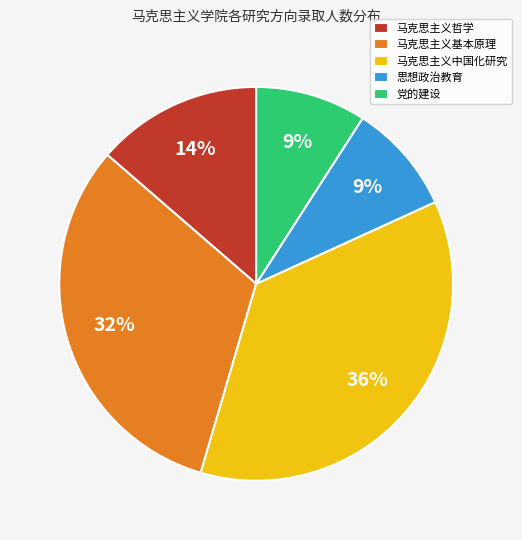

Approximately how many times larger is the value at 党的建设 compared to 思想政治教育?

1.0